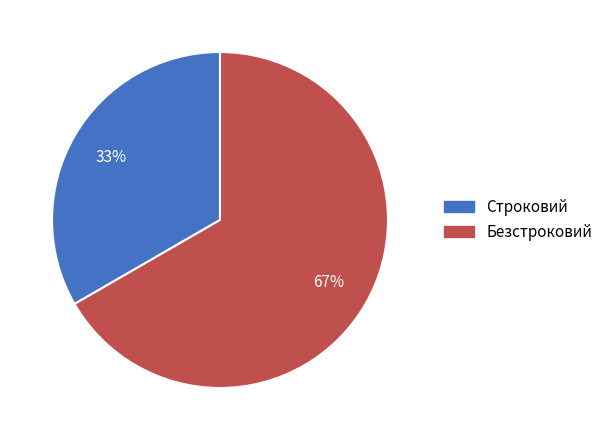

How many segments does this pie chart have?

2